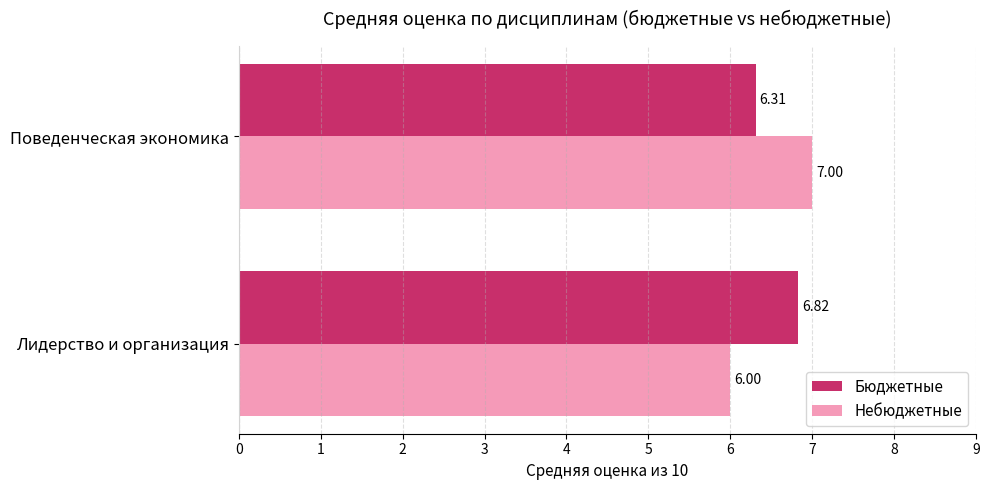

Where is Небюджетные nearest to the value 6?

Лидерство и организация